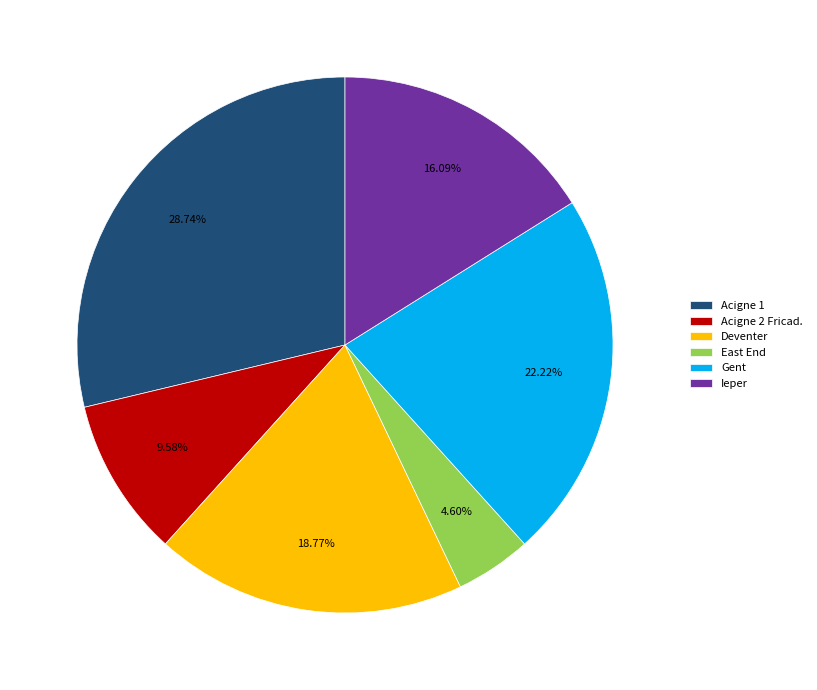

Count the number of slices in the pie.

6